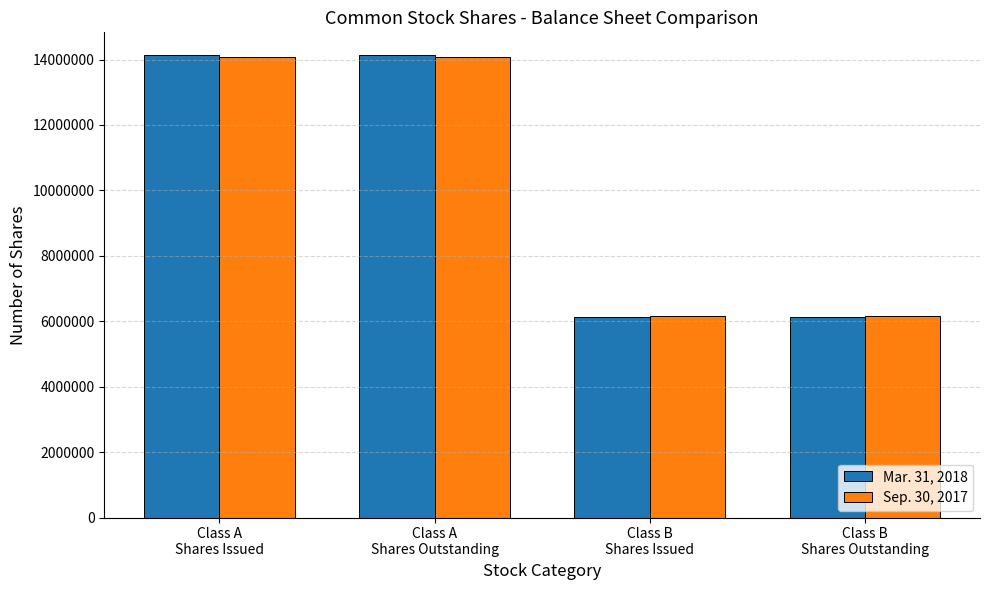

Rank the series at Class B
Shares Outstanding from lowest to highest value.

Mar. 31, 2018, Sep. 30, 2017